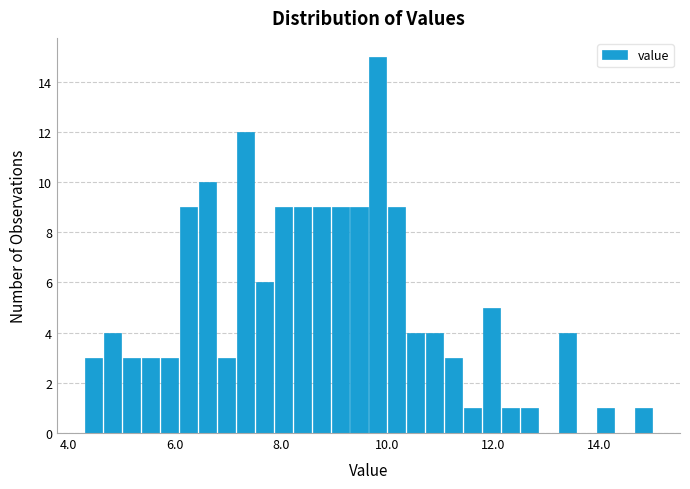

Read against the x-axis, roughly where is the centre of the tallest bar?

9.8